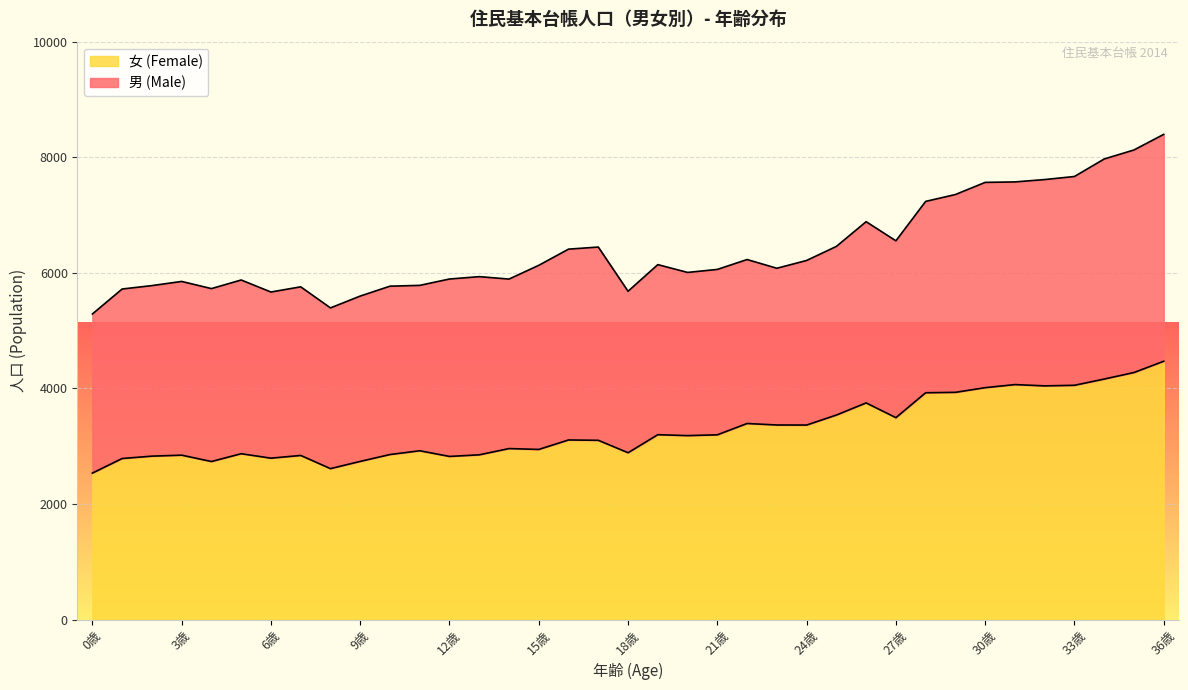

What is the change in value from 8歳 to 24歳?

+754